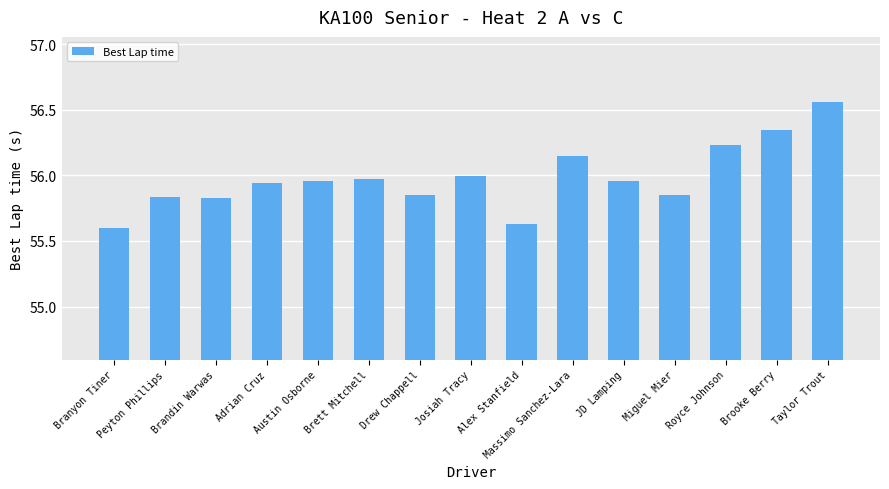

Is it true that the value at JD Lamping is 36.0?

False